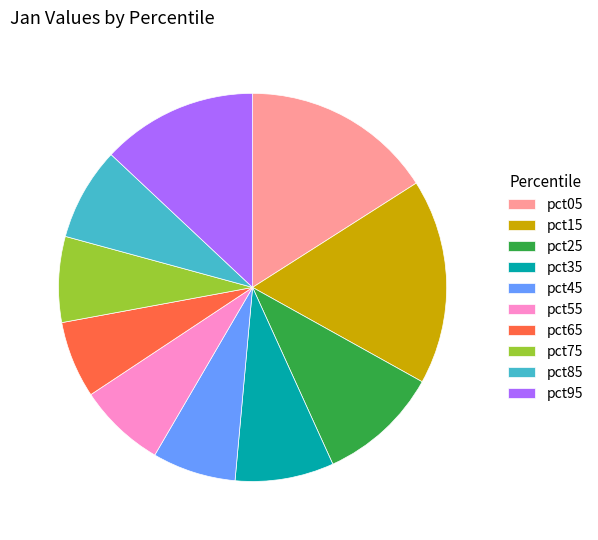

Does pct85 account for over 50% of the chart?

No